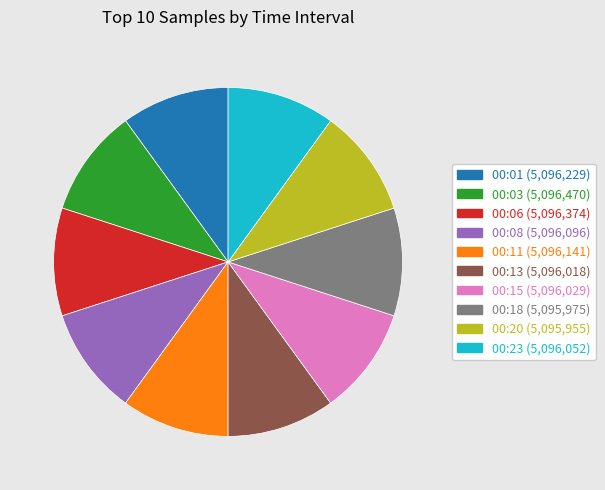

How many segments does this pie chart have?

10